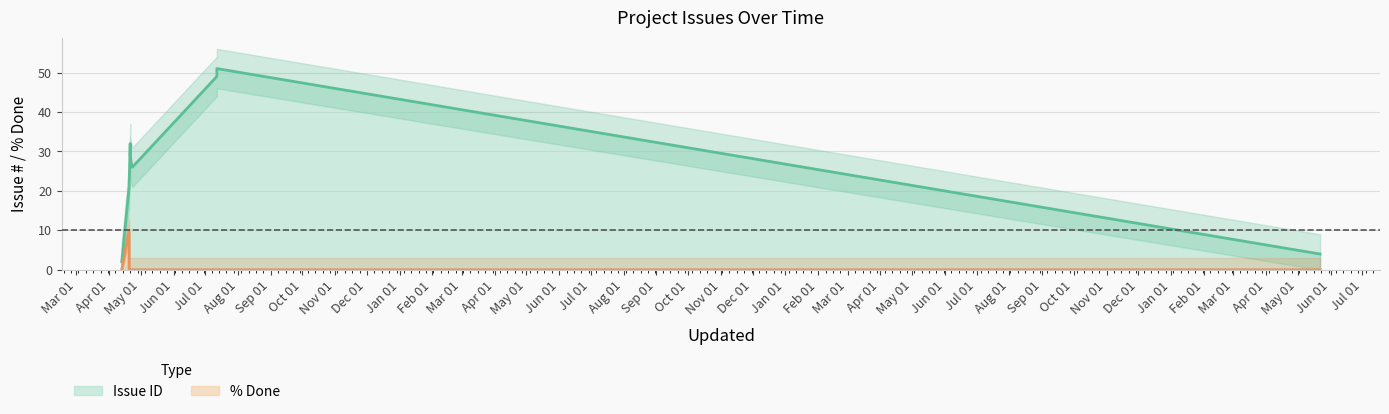

What is the difference between the Issue ID values at 2008-07-12 and 2008-04-13?

49